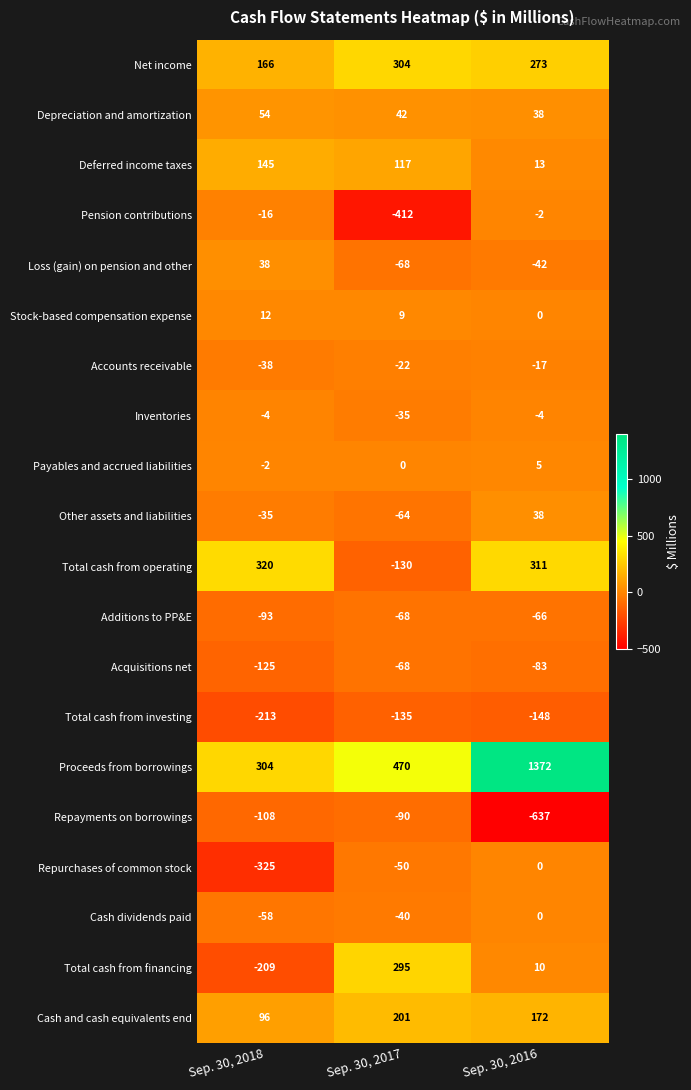

Count the number of data series in this chart.

20